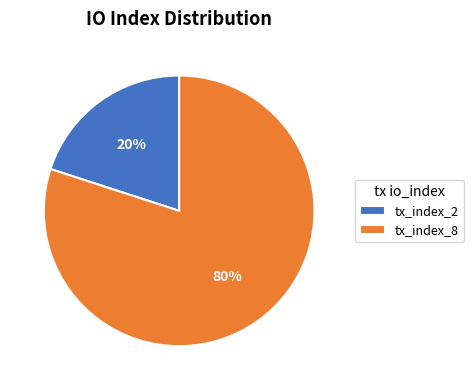

To the nearest percent, what percentage of the pie is tx_index_8?

80%